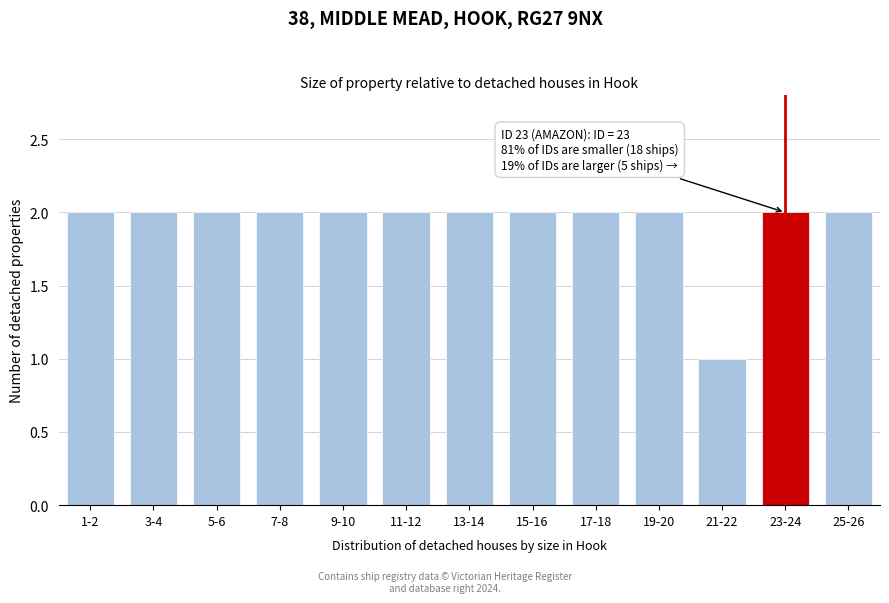

Reading left to right, transcribe all the data shown in this chart.

2	2	2	2	2	2	2	2	2	2	1	2	2